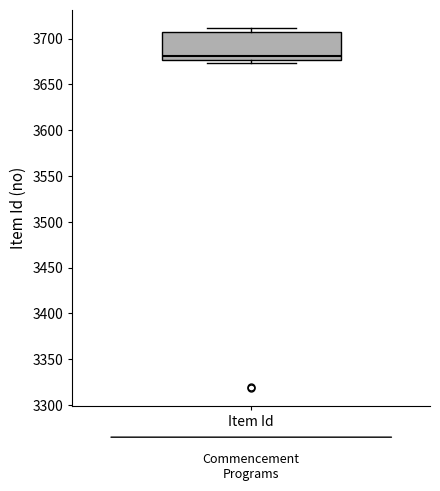

Transcribe this box plot: give where the median line is, the range the box spans, and where the two whiskers end, as read against the y-axis. The values are not printed on the chart, so give them approximately, as read against the axis.

median 3680, box 3675 to 3705, whiskers 3675 (just below the box's lower edge) to 3710